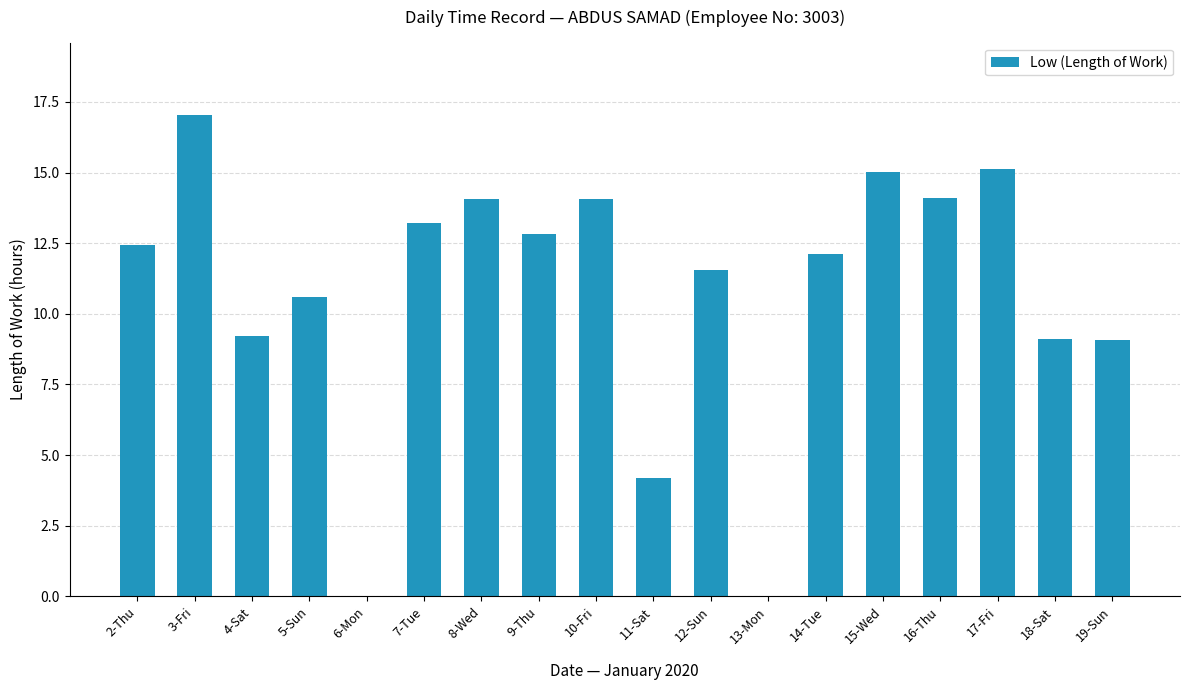

The value at 6-Mon is 0.0. True or false?

True